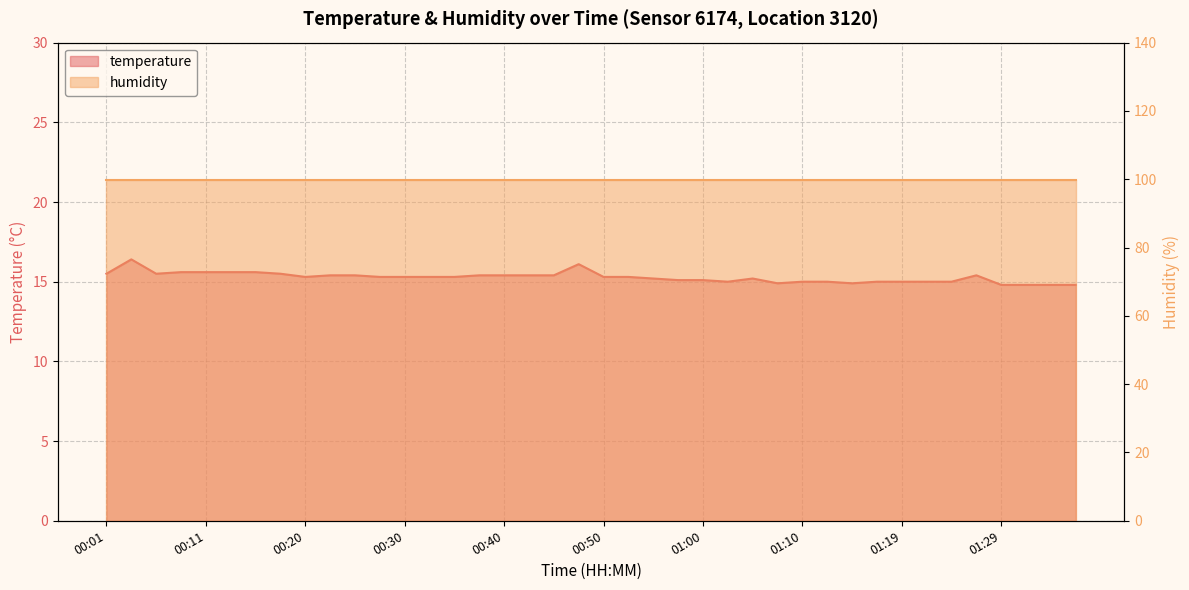

What is the difference between the second highest and second lowest values?

1.3